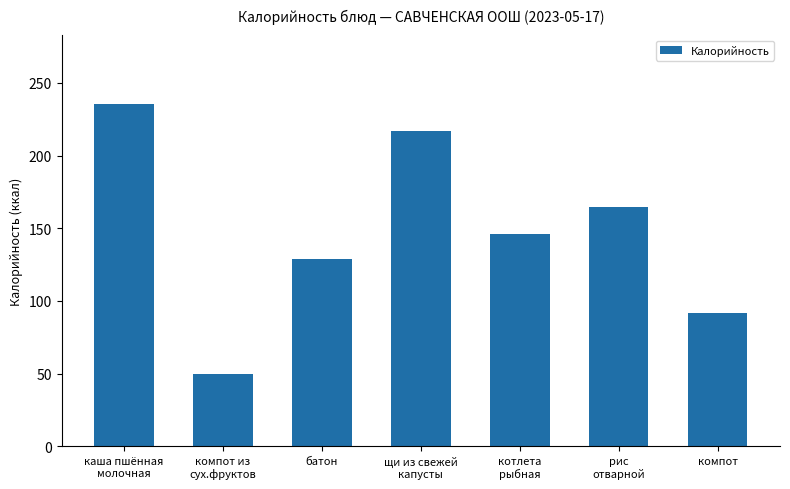

What is the label of the 2nd bar from the left?

компот из
сух.фруктов